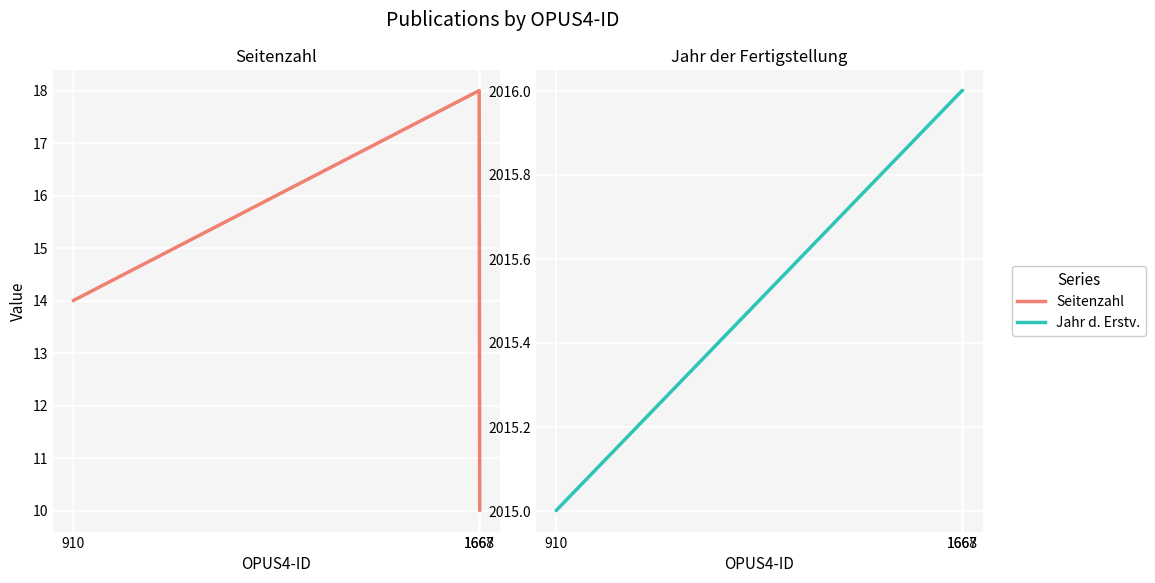

What is the difference between the Seitenzahl values at 910 and 1668?

4